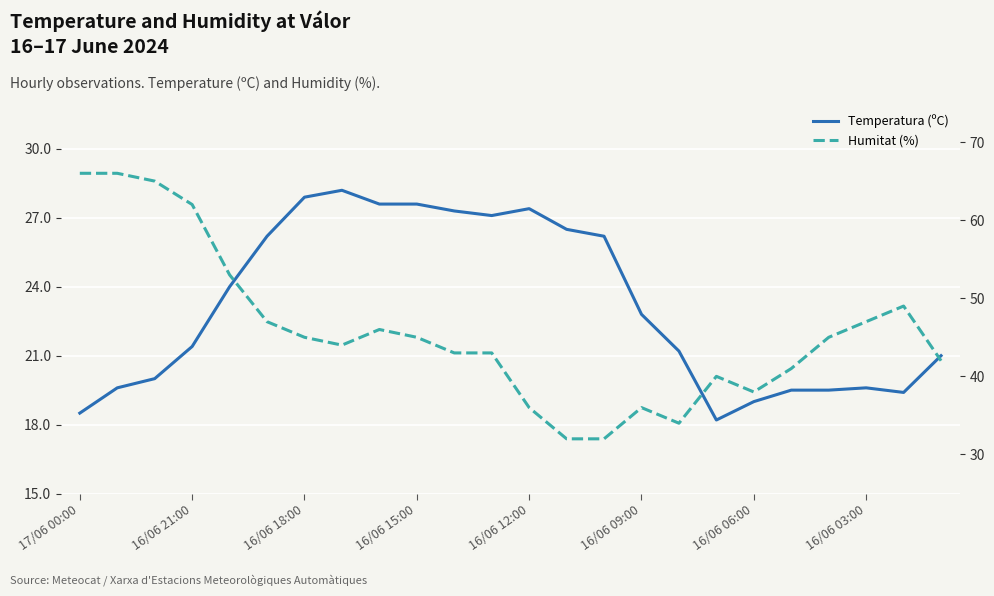

What is the difference between the Temperatura (ºC) values at 10 and 22?

7.9